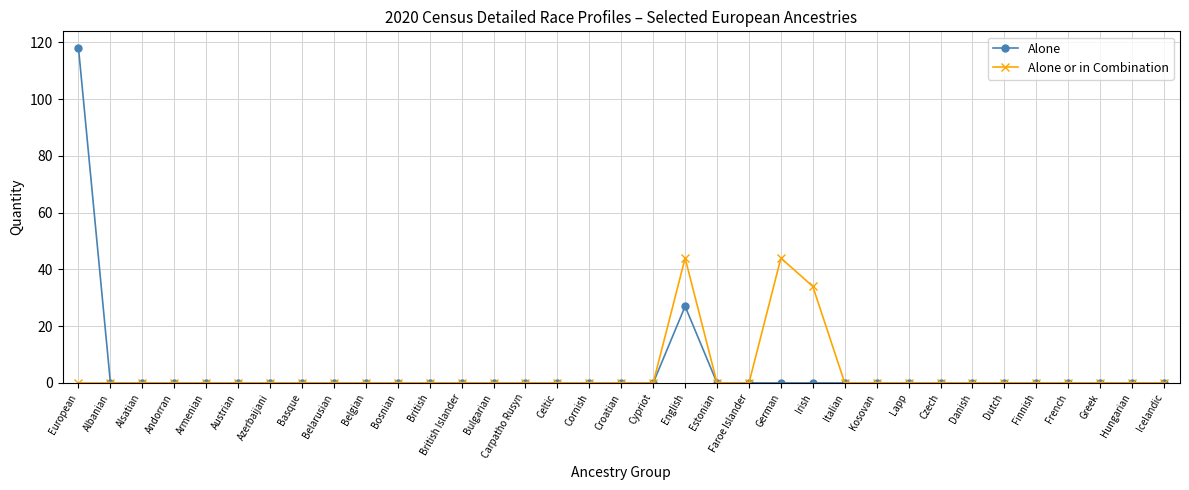

Rank the series at Irish from highest to lowest value.

Alone or in Combination, Alone